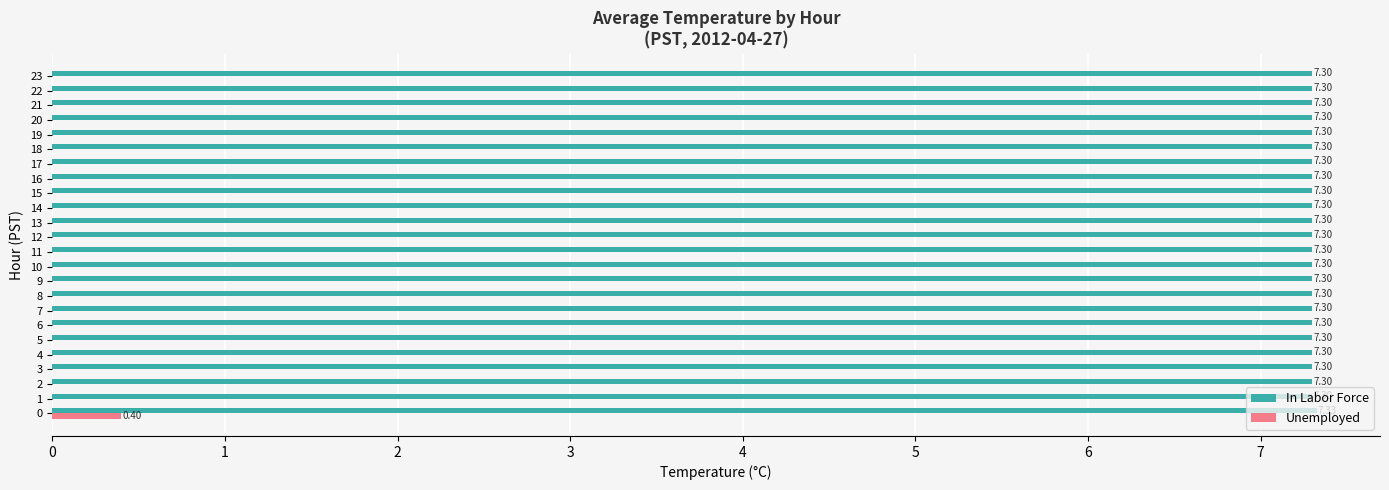

What is the sum of all In Labor Force values?

175.2